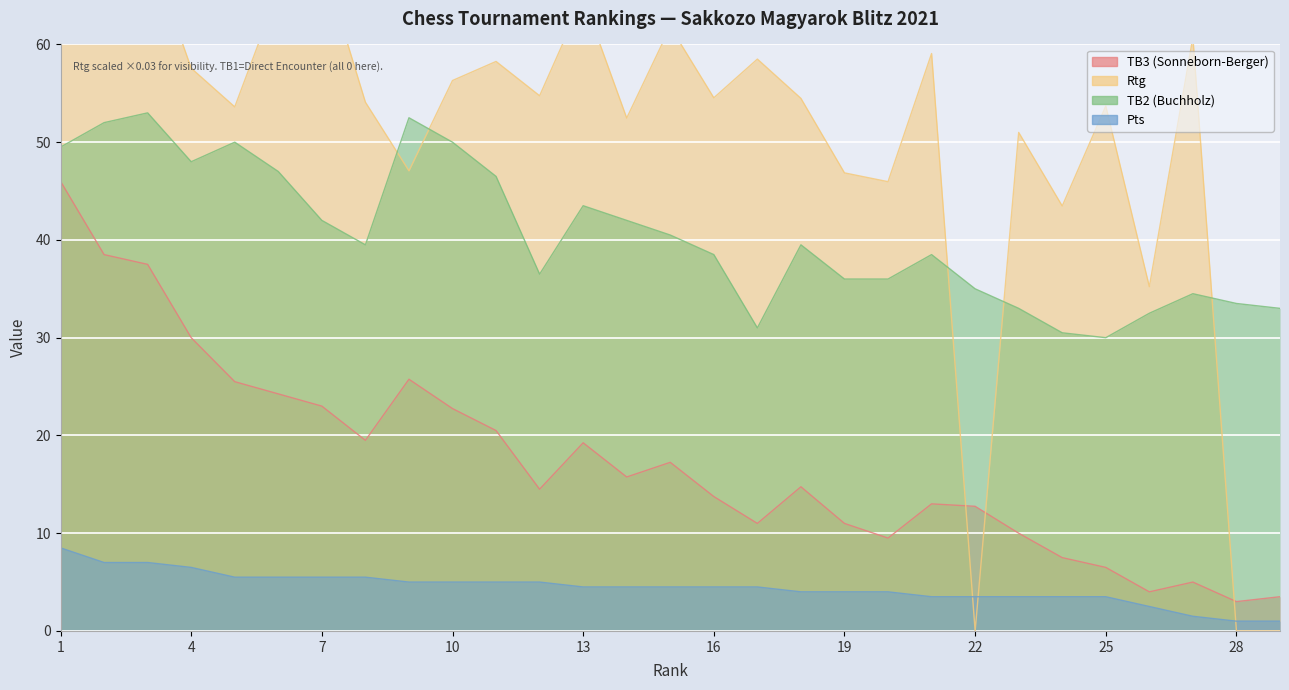

At which label is TB2 (Buchholz) closest to 41?

15